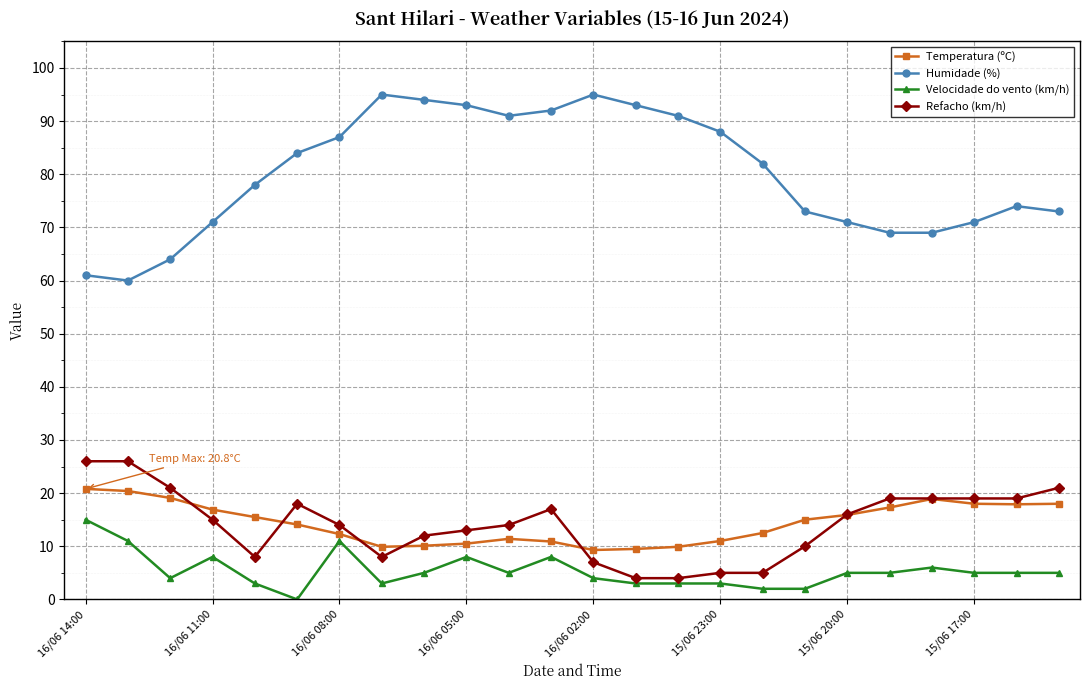

What is the value of the Refacho (km/h) point at the 21st from the left?

19.0